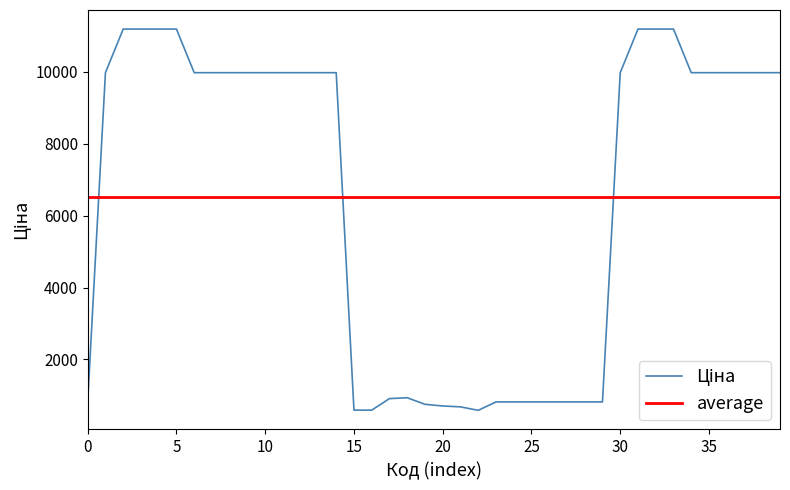

Does the chart display data point markers on the line(s)?

No